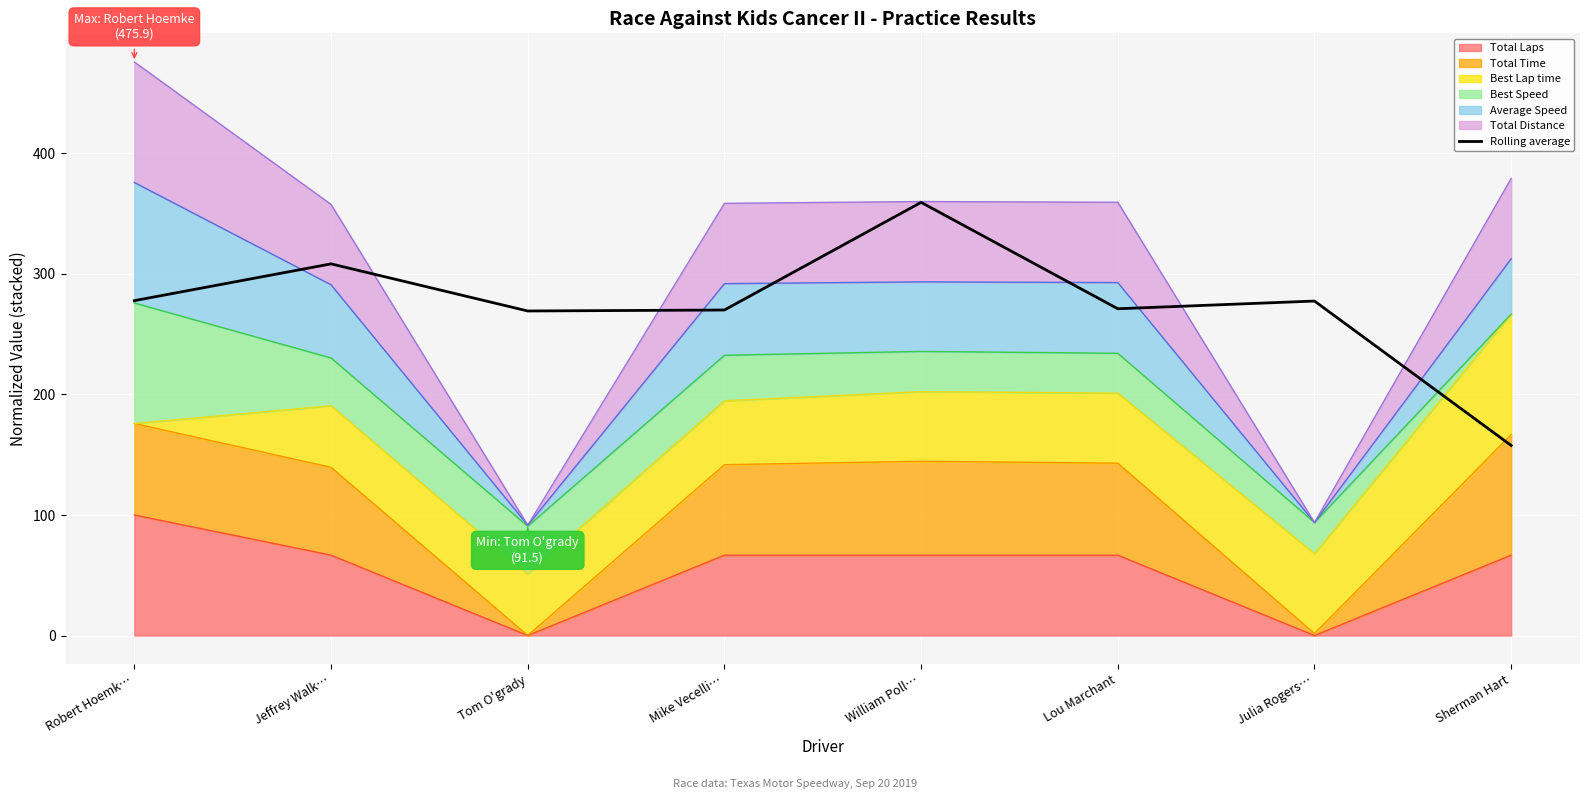

At which category does the data reach its first local peak?

Jeffrey Walk…